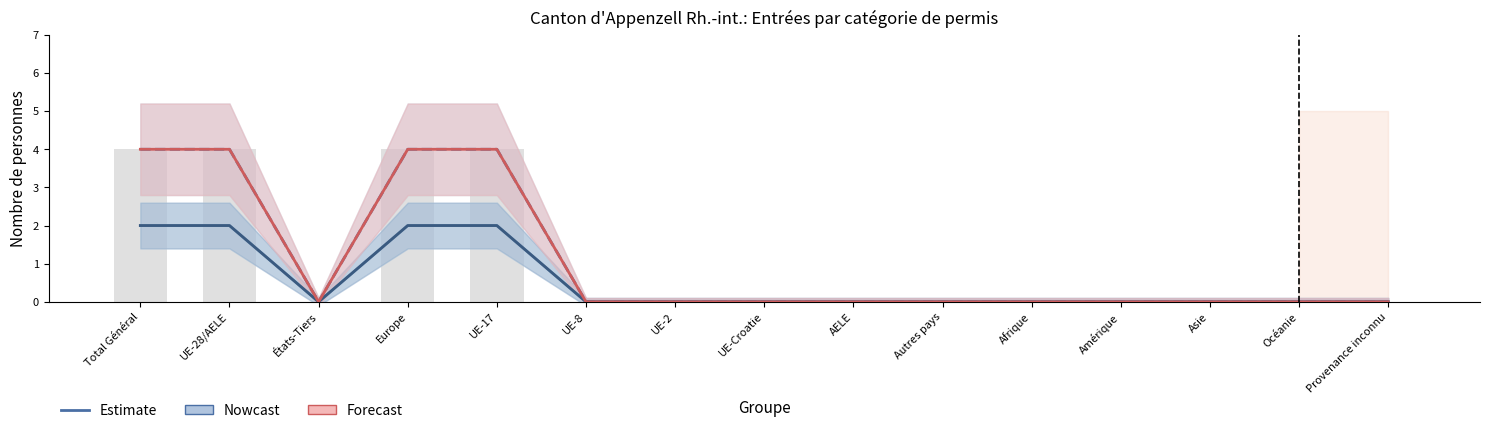

Is the value of Total Femmes at UE-8 greater than the value of Permis de séjour (B) Total at UE-8?

No